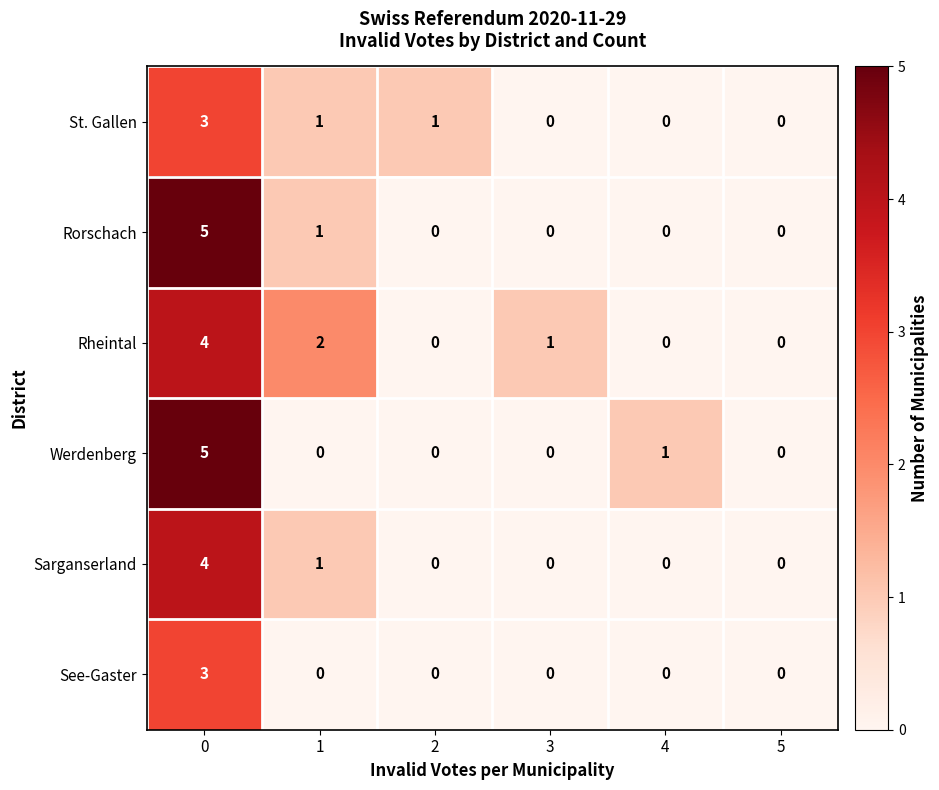

What is the difference between the maximum and minimum values in the See-Gaster series?

3